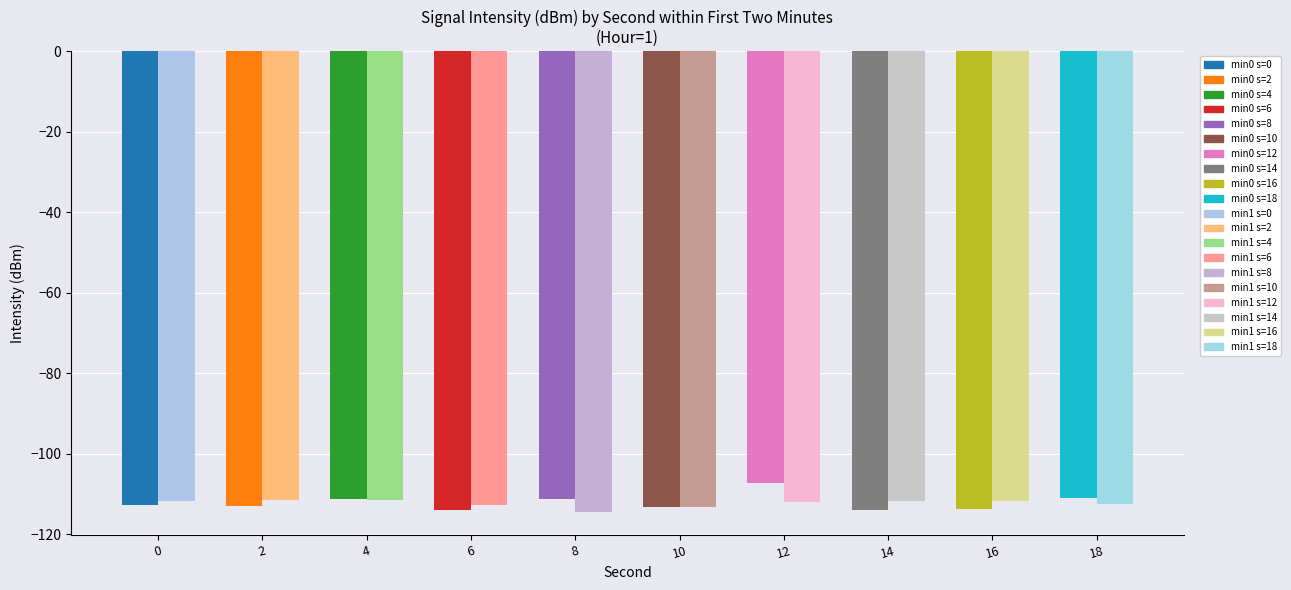

What is the total value across all series at 16?

-225.5